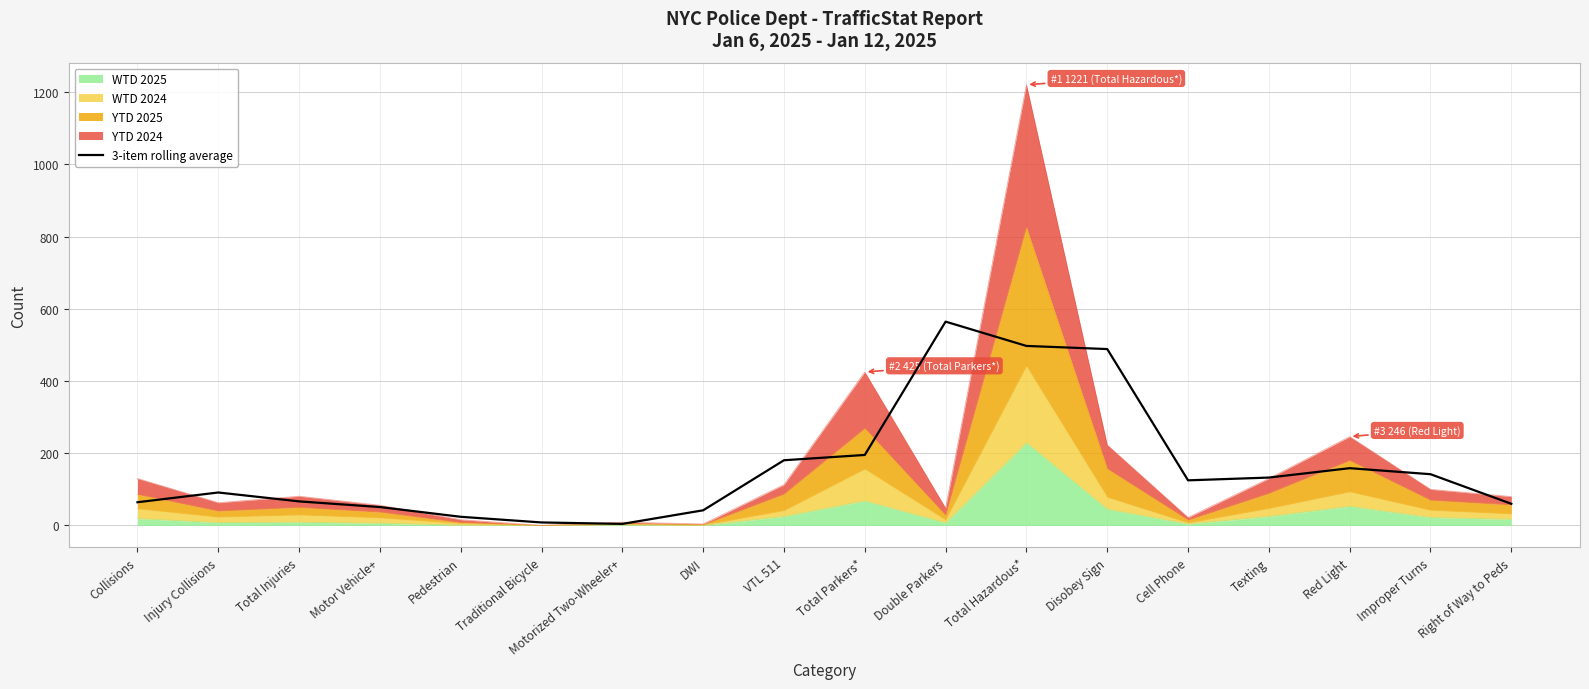

Which label corresponds to the smallest value in the chart?

Motorized Two-Wheeler+